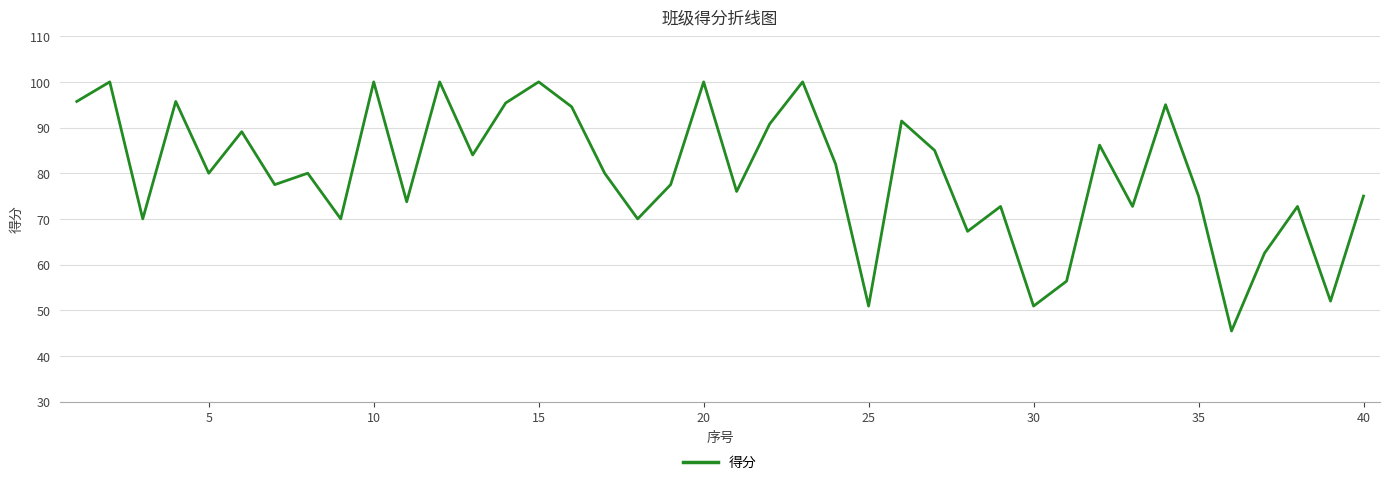

What is the difference between the maximum and minimum values?

54.5